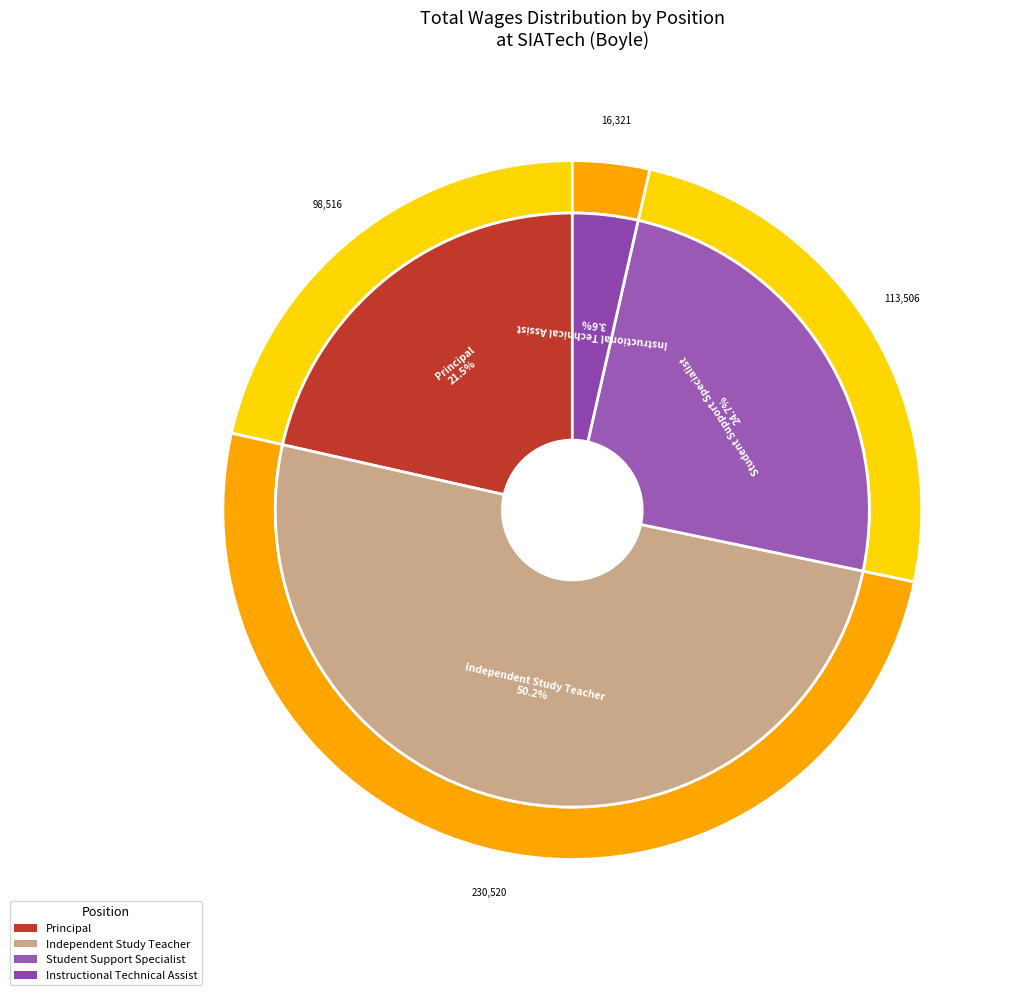

Which category has the smallest portion of the pie?

Instructional Technical Assist